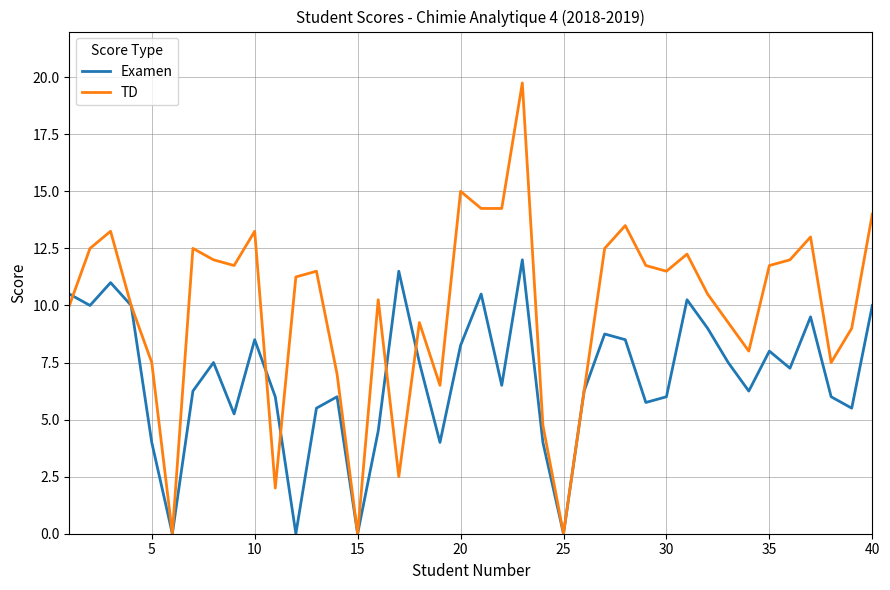

List the series in order of their overall mean, lowest first.

Examen, TD